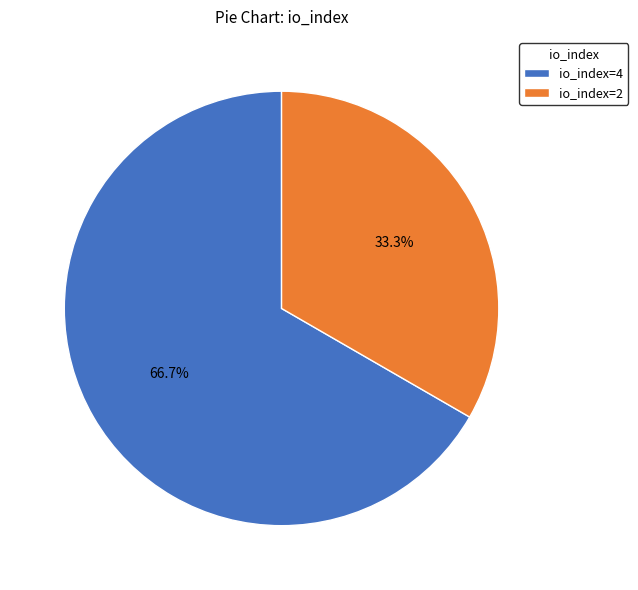

Count the number of slices in the pie.

2